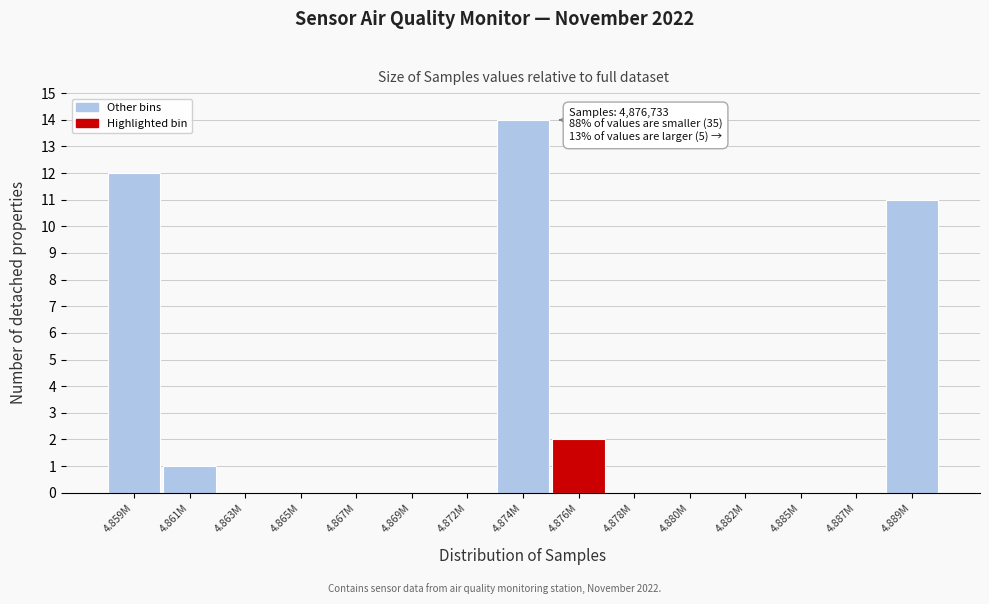

Reading left to right, transcribe all the data shown in this chart.

4.859M=12	4.861M=1	4.863M=0	4.865M=0	4.867M=0	4.869M=0	4.872M=0	4.874M=14	4.876M=2	4.878M=0	4.880M=0	4.882M=0	4.885M=0	4.887M=0	4.889M=11